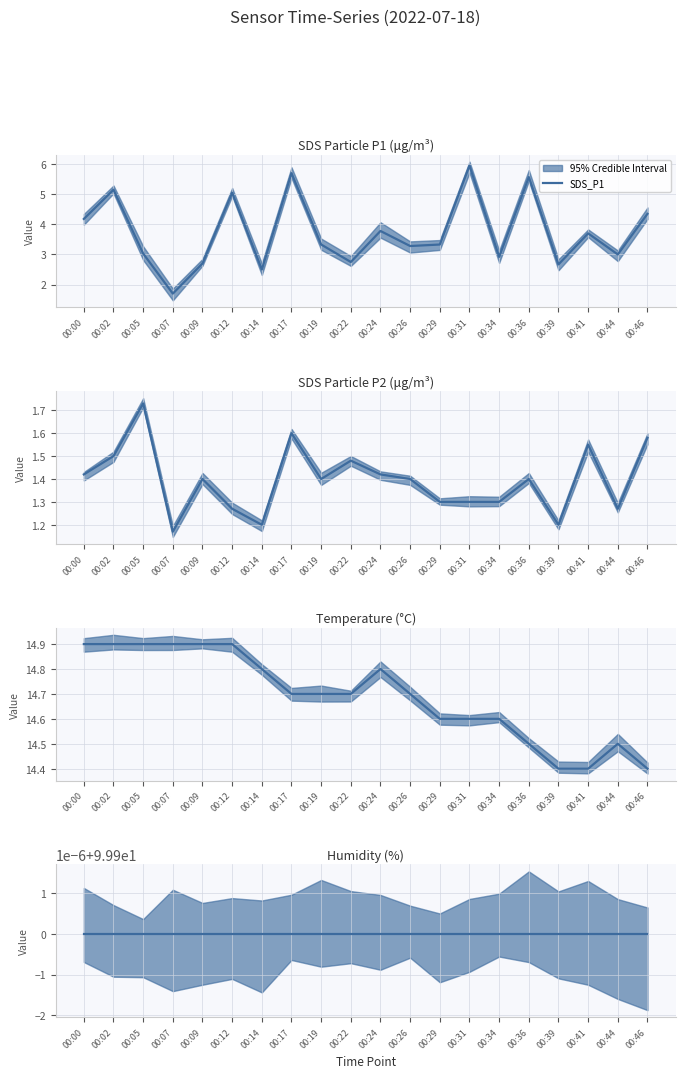

What is the spread (max minus min) of values at 00:05?

98.2